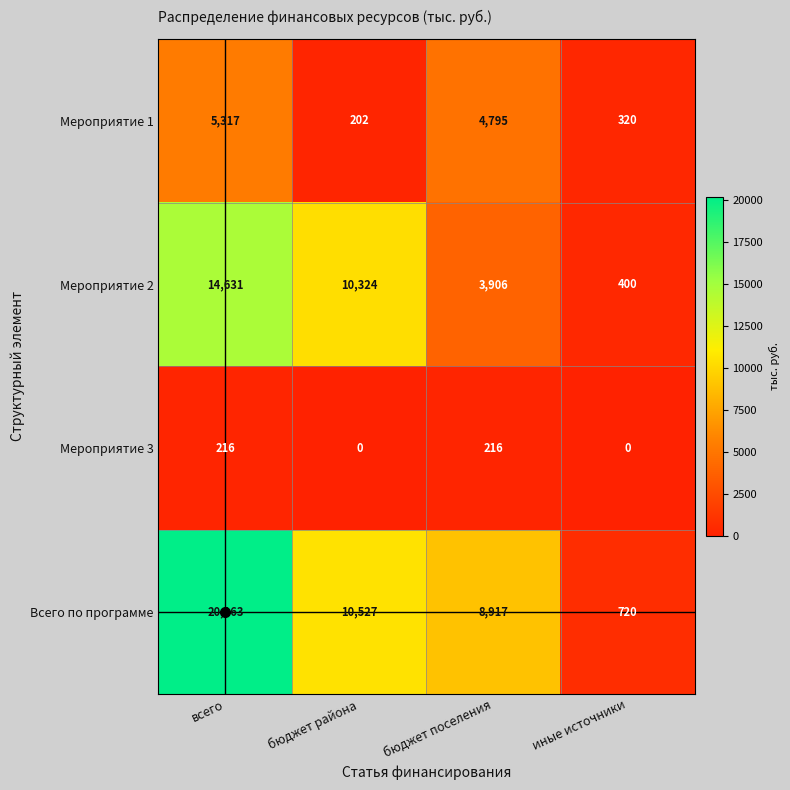

How many values in the Мероприятие 2 series are below 10324?

2